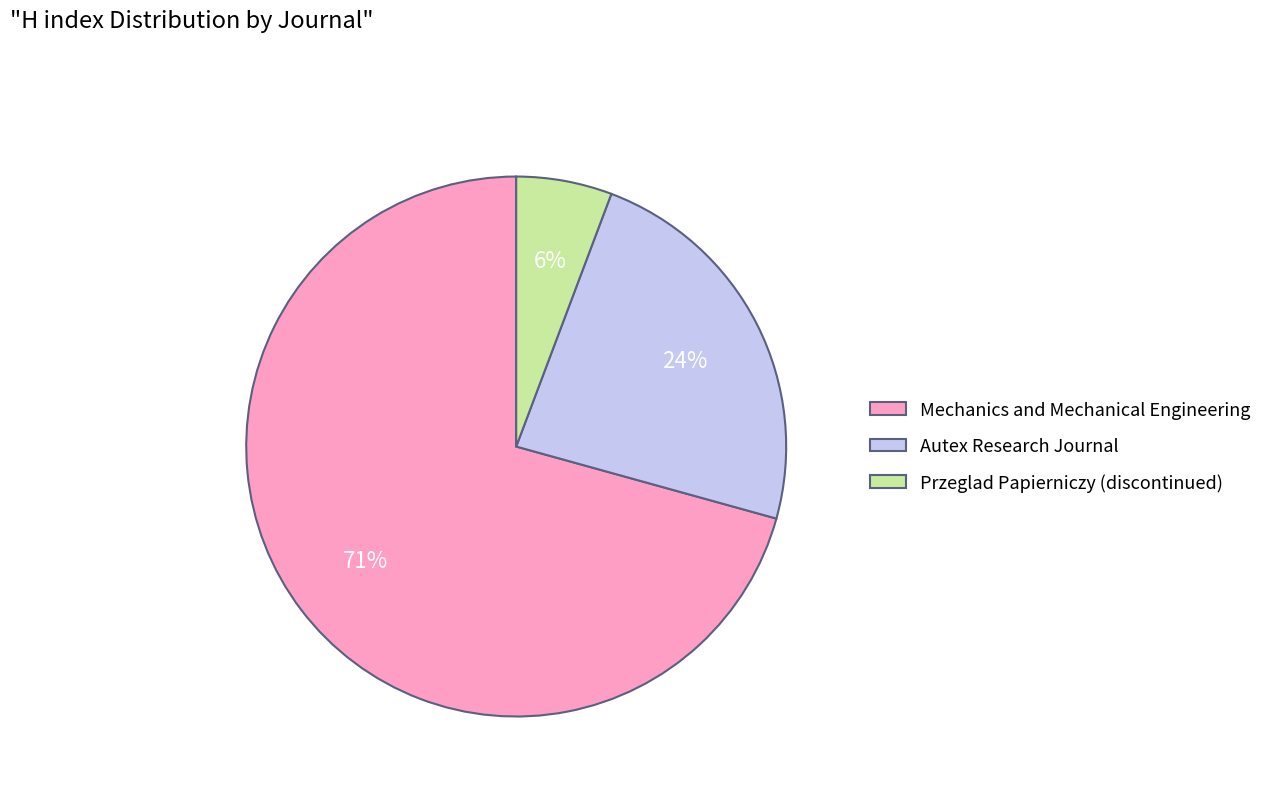

Is the sum of Przeglad Papierniczy (discontinued) and Mechanics and Mechanical Engineering greater than half?

Yes